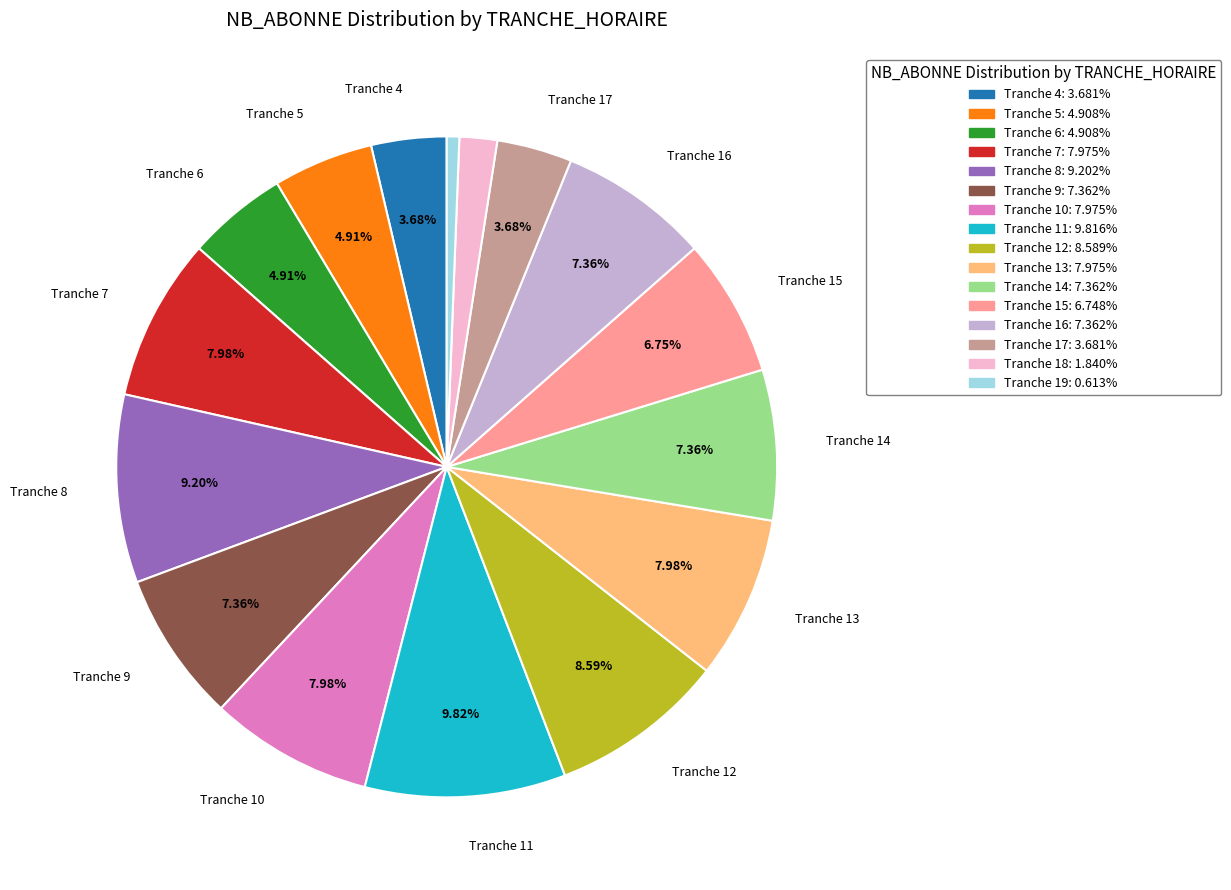

Is there any slice that represents more than half of the pie?

No